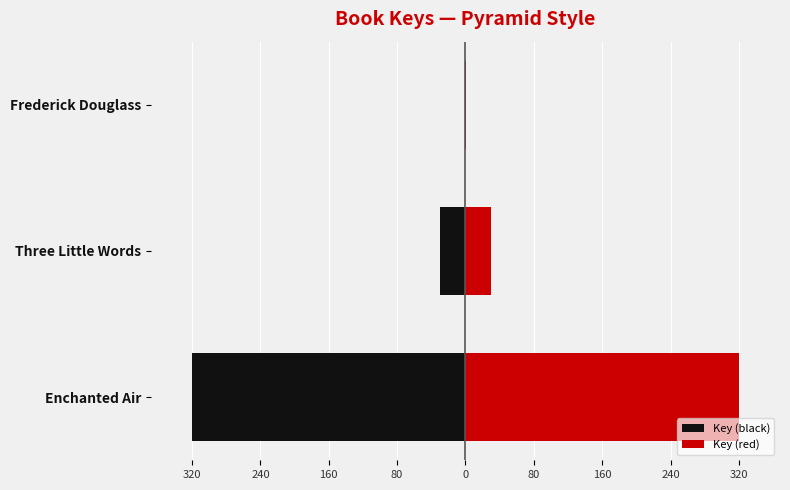

List the series in order of their overall mean, highest first.

Key (red), Key (black)